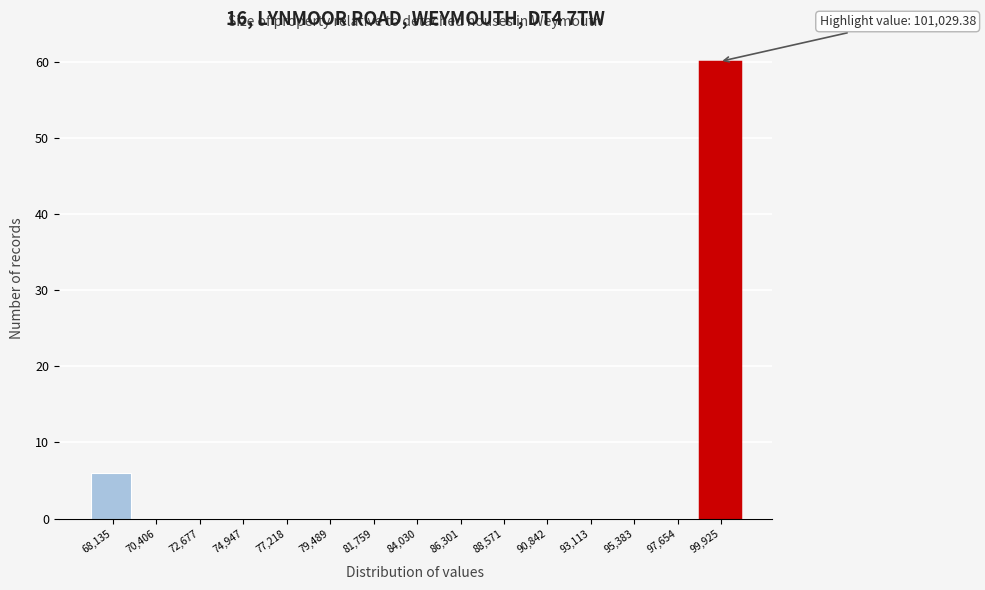

Which range on the x-axis has the tallest bar?

99000 to 101000